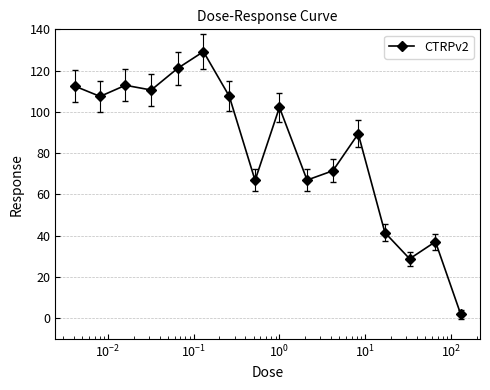

What is the greatest value displayed?

129.2